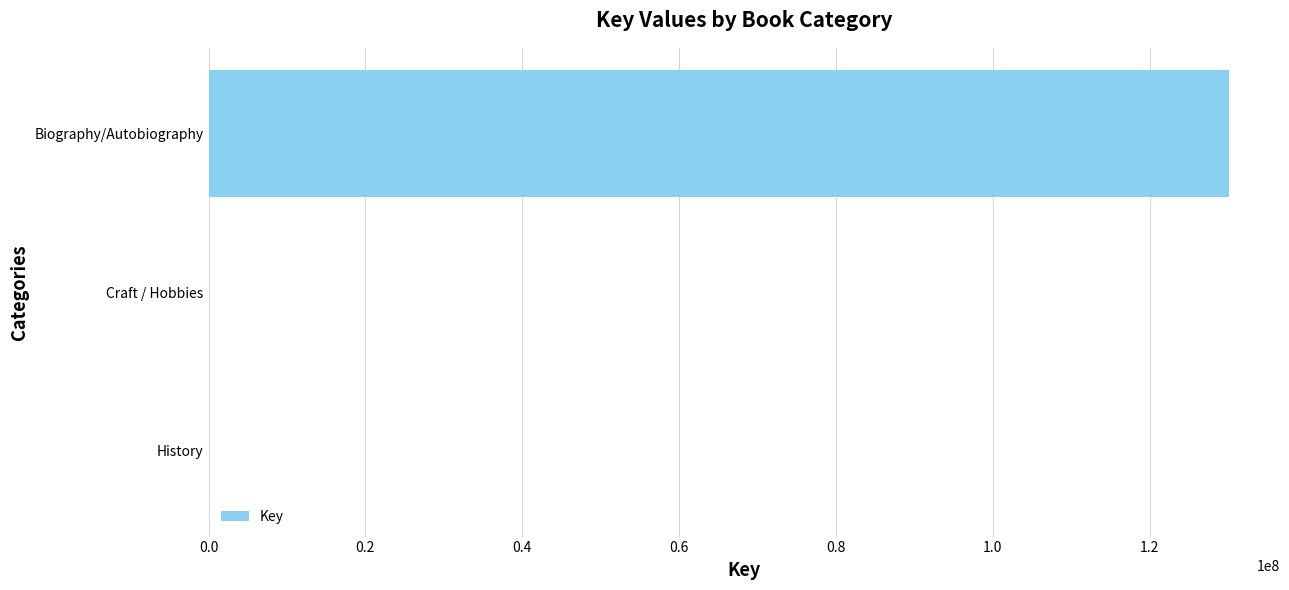

What is the sum of all values?

130120778